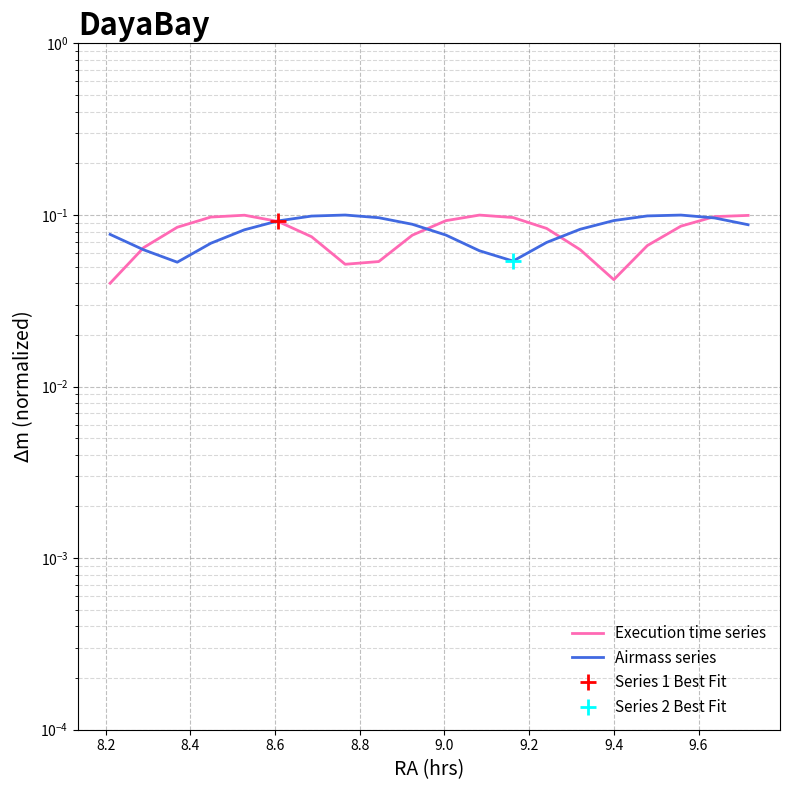

What is the maximum value shown in the chart?

0.1